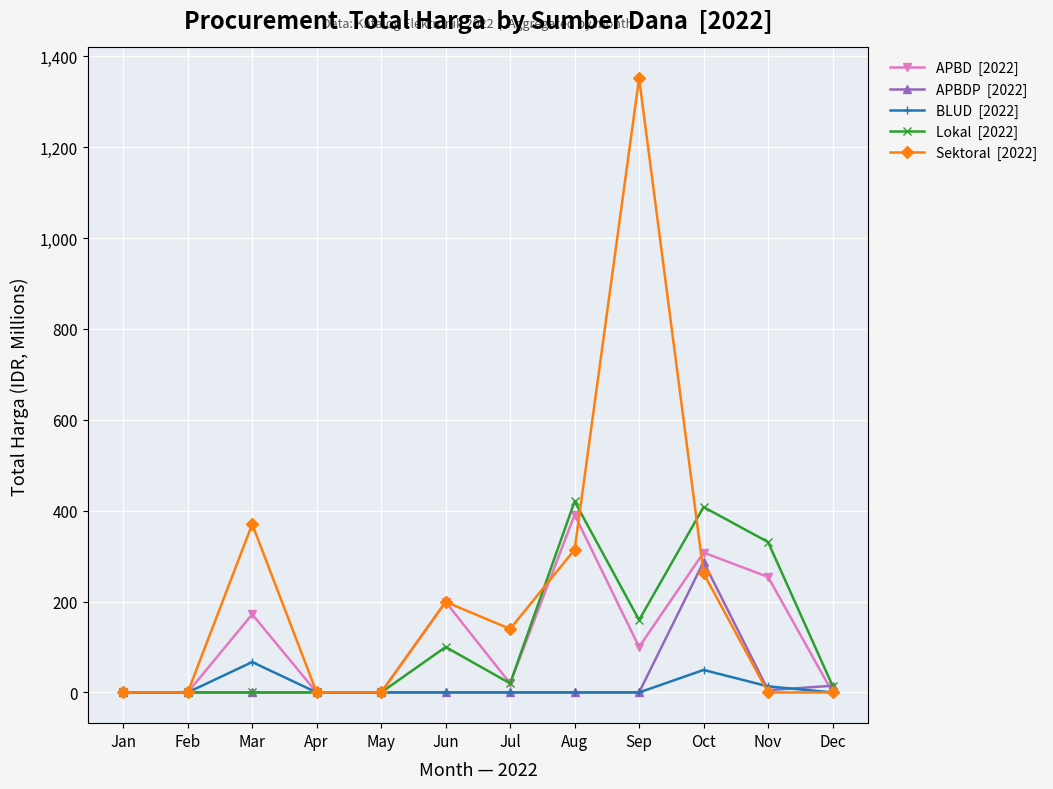

Which category has the highest value across all series?

Sep